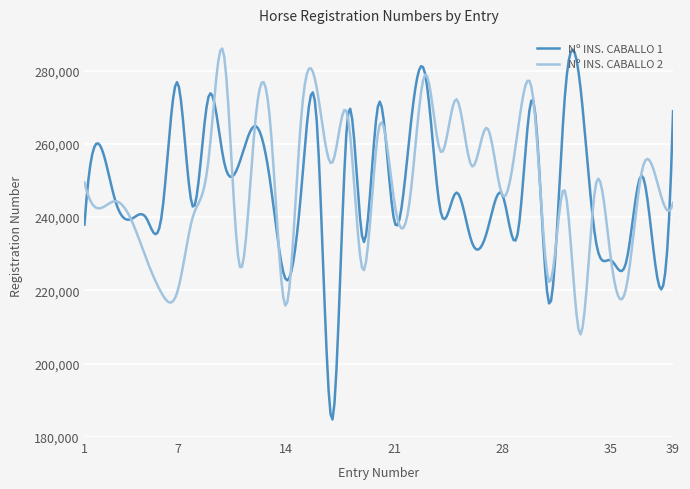

What is the difference between the maximum and minimum values in the Nº INS. CABALLO 1 series?

100916.4